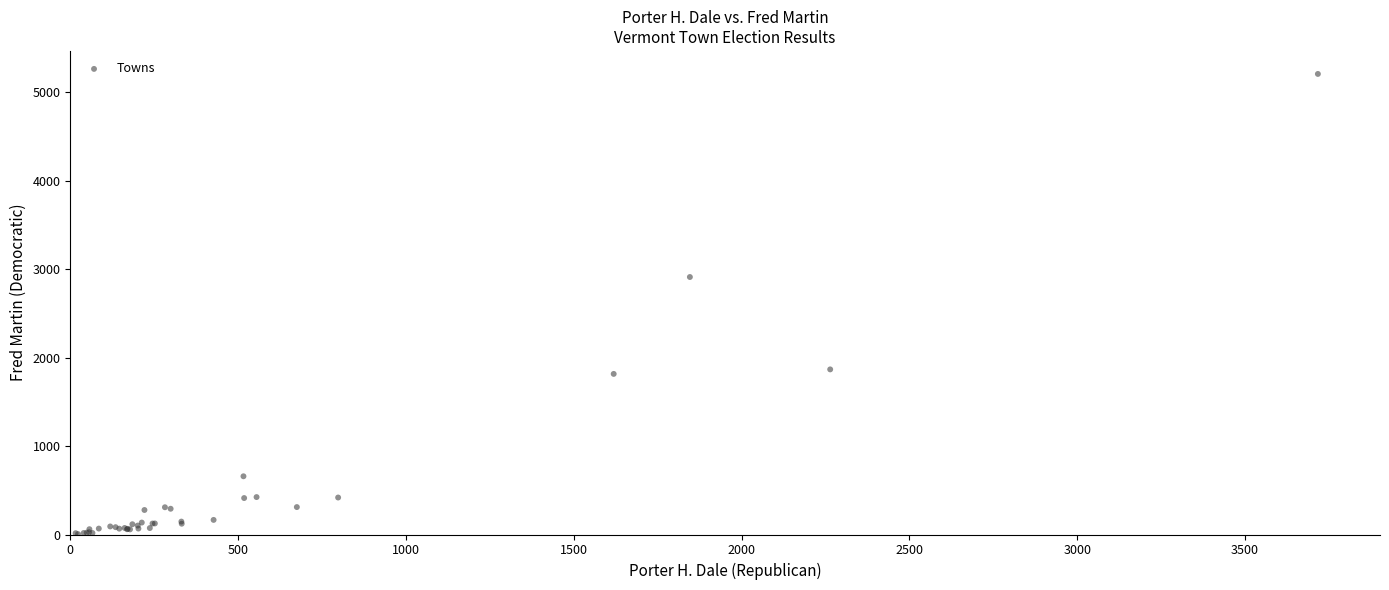

What Y value in the scatter plot is closest to 2605?

2910